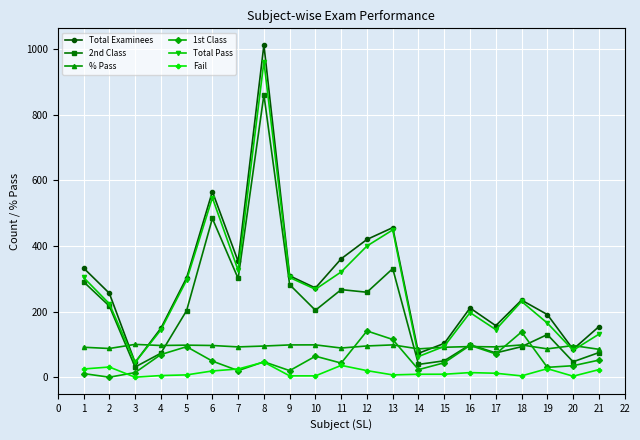

True or false: Fail and 2nd Class cross at least once.

False